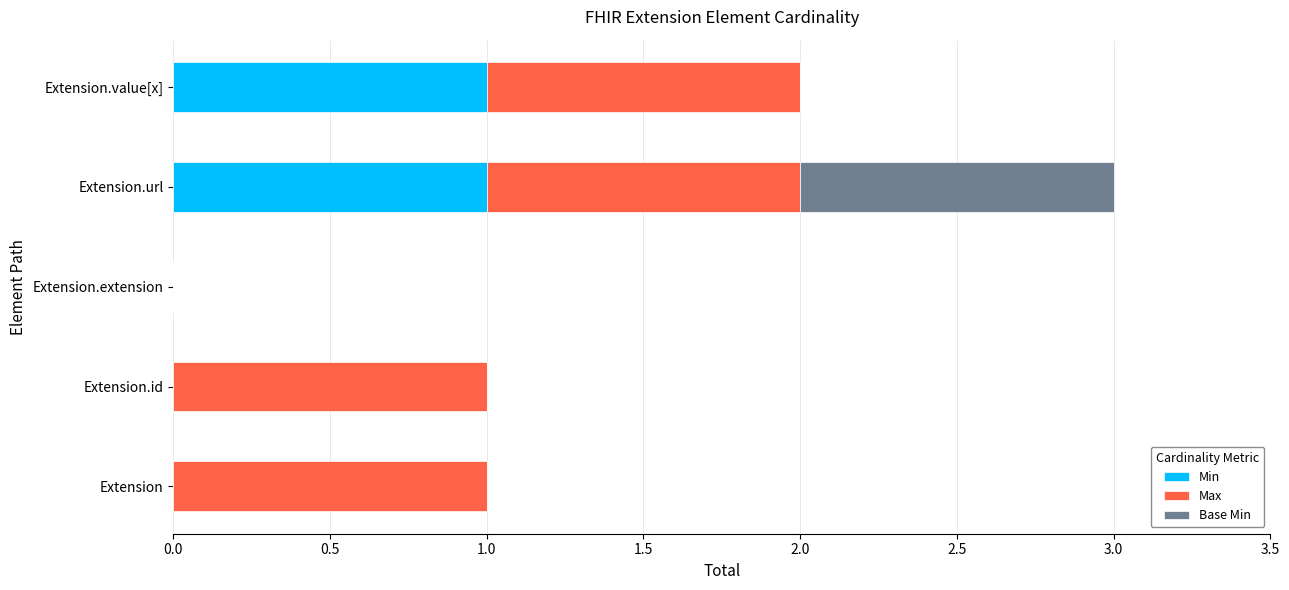

At which category is the sum across all series the highest?

Extension.url